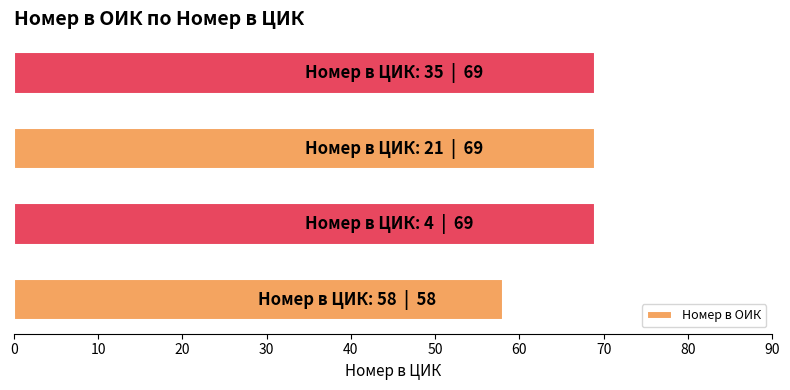

What is the minimum value shown in the chart?

58